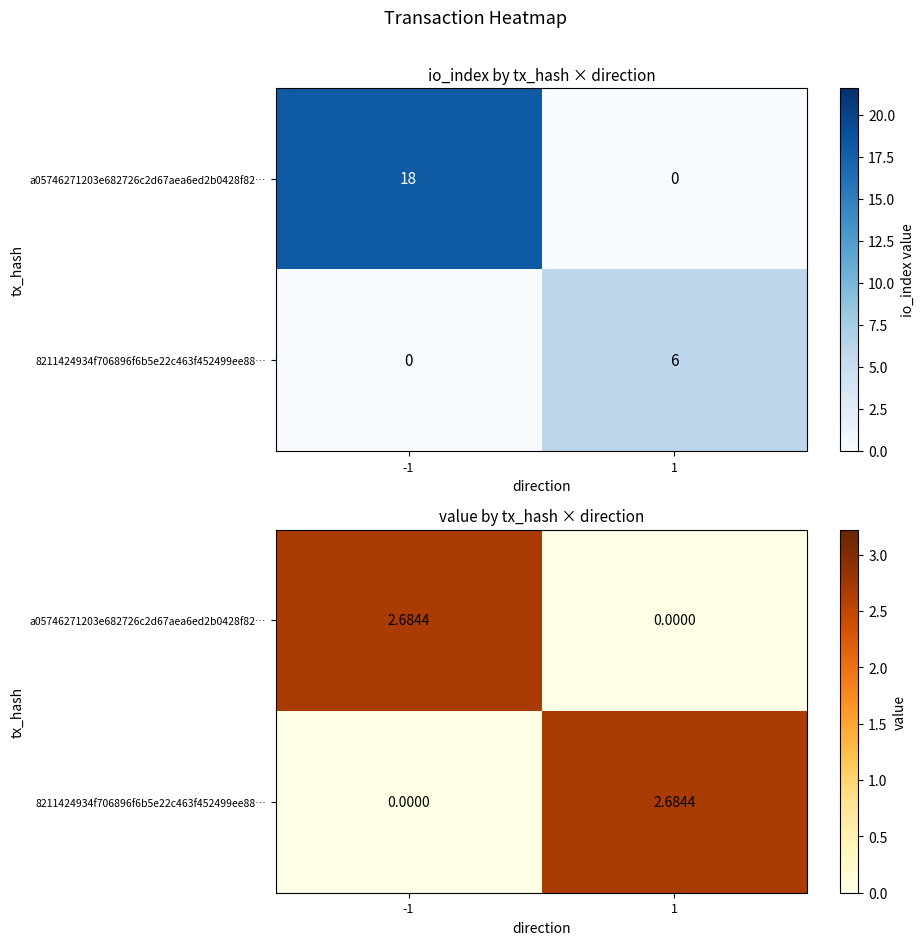

What is the sum of the a05746271203e682726c2d67aea6ed2b0428f82… values at -1 and 1?

2.7